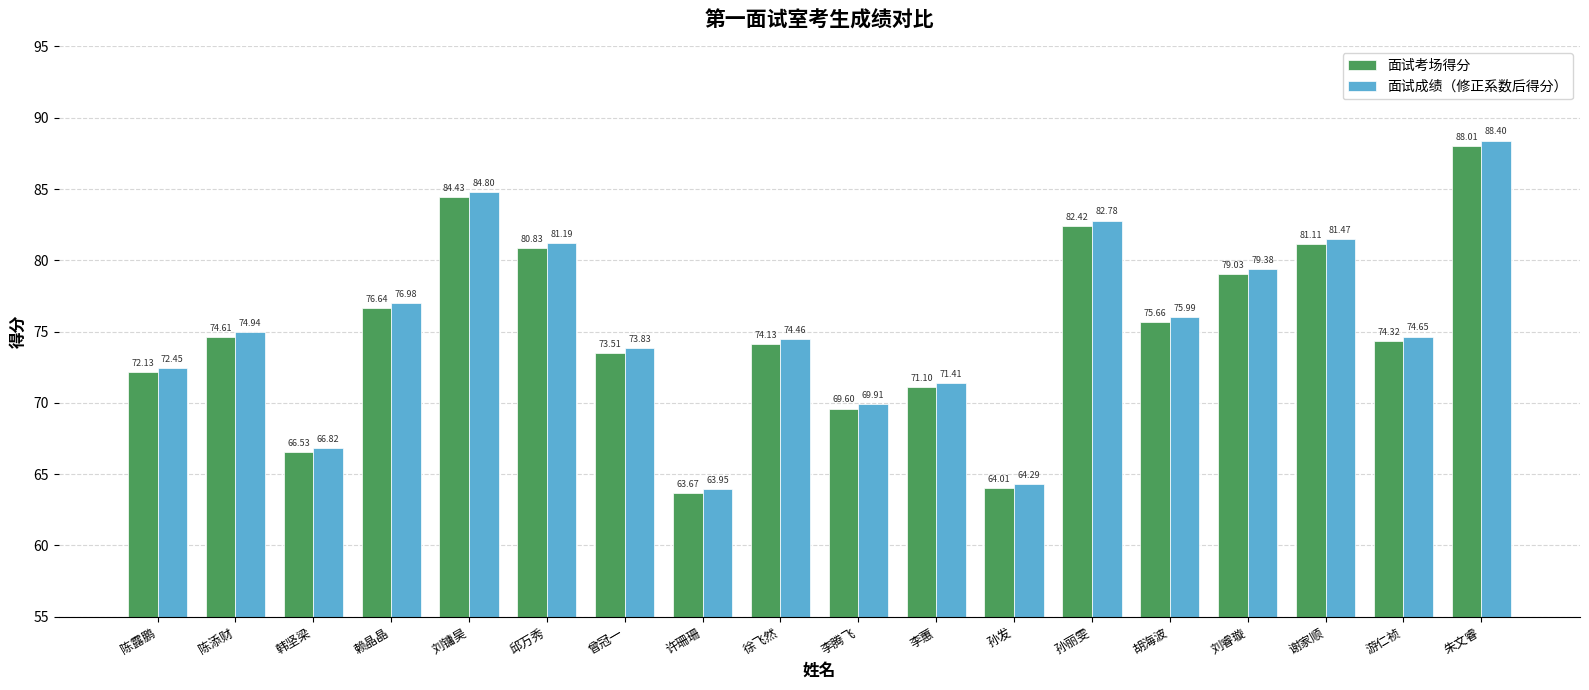

Which series has the largest total across all categories?

面试成绩（修正系数后得分）